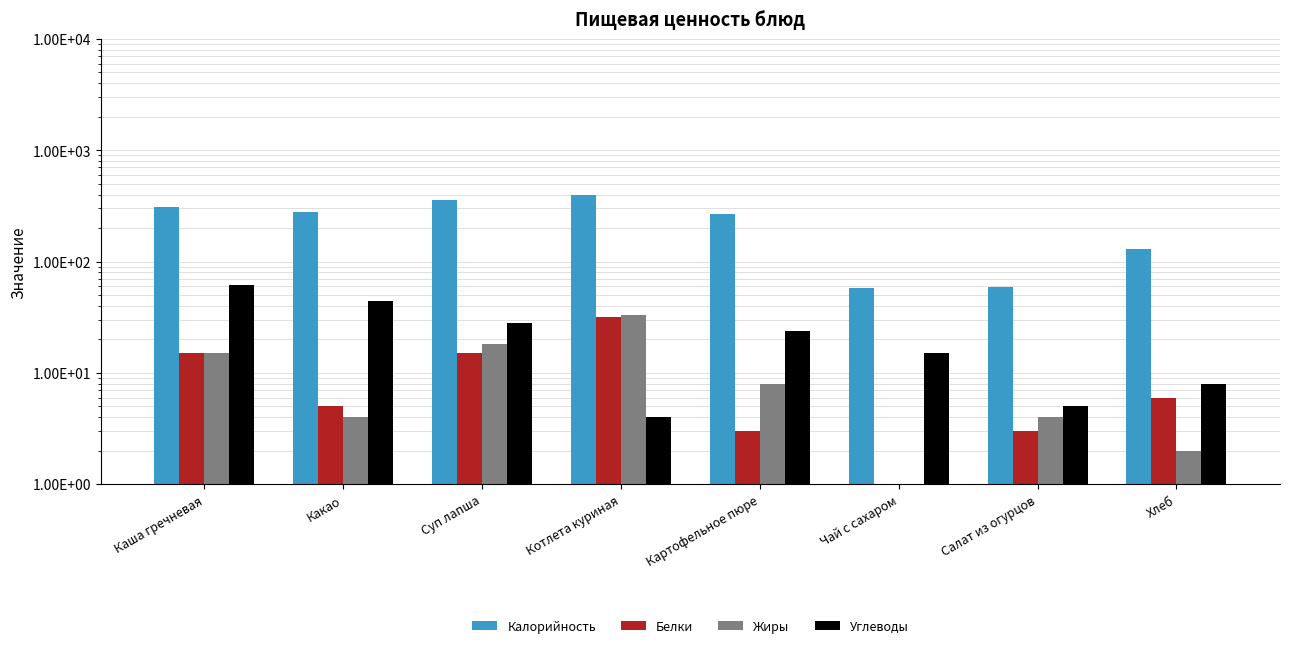

Is it true that Жиры equals 24 at Суп лапша?

False